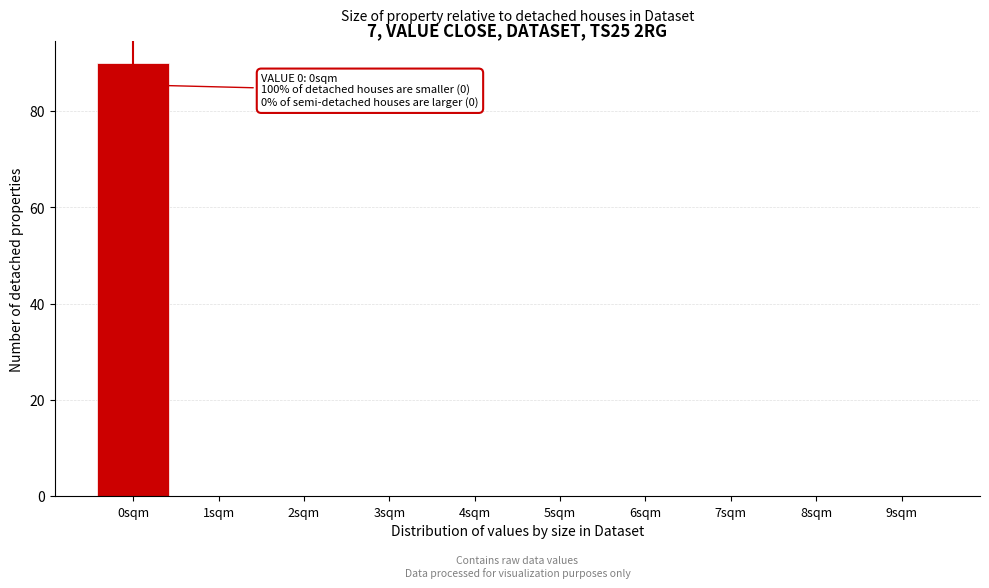

Which range on the x-axis has the tallest bar?

-0.5 to 0.5